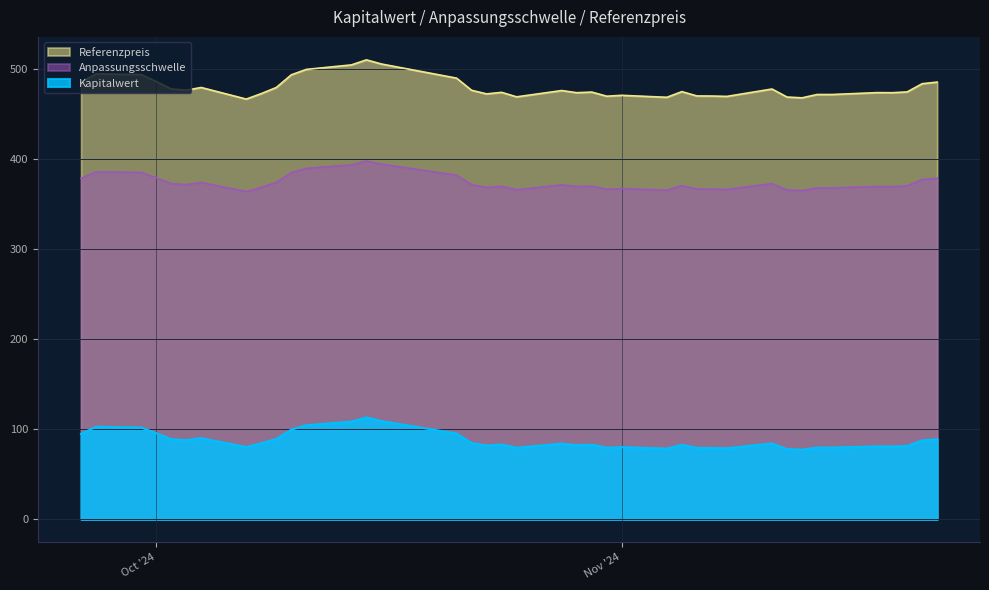

True or false: Kapitalwert and Anpassungsschwelle cross at least once.

False